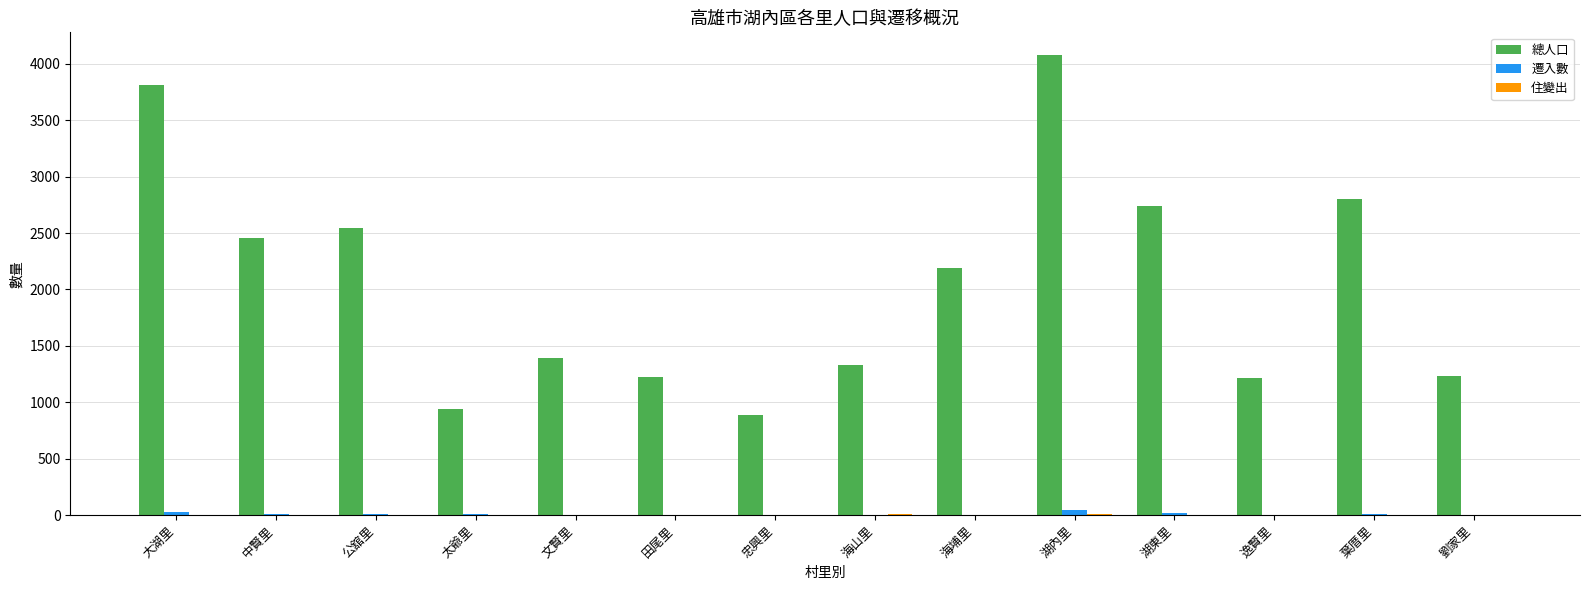

How many data points does each series have?

14